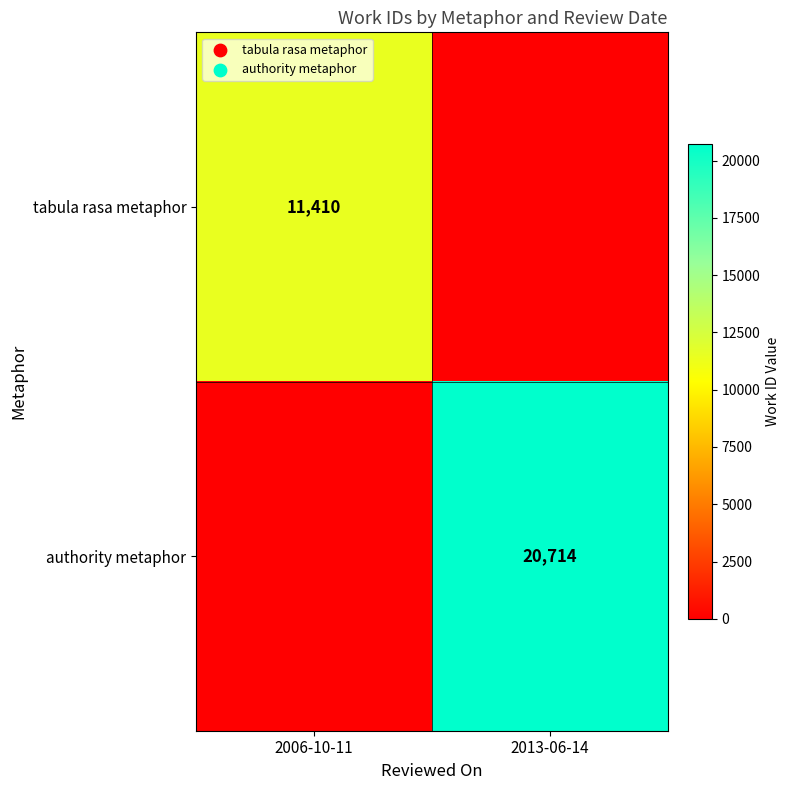

The tabula rasa metaphor series shows 11410 at 2006-10-11. True or false?

True